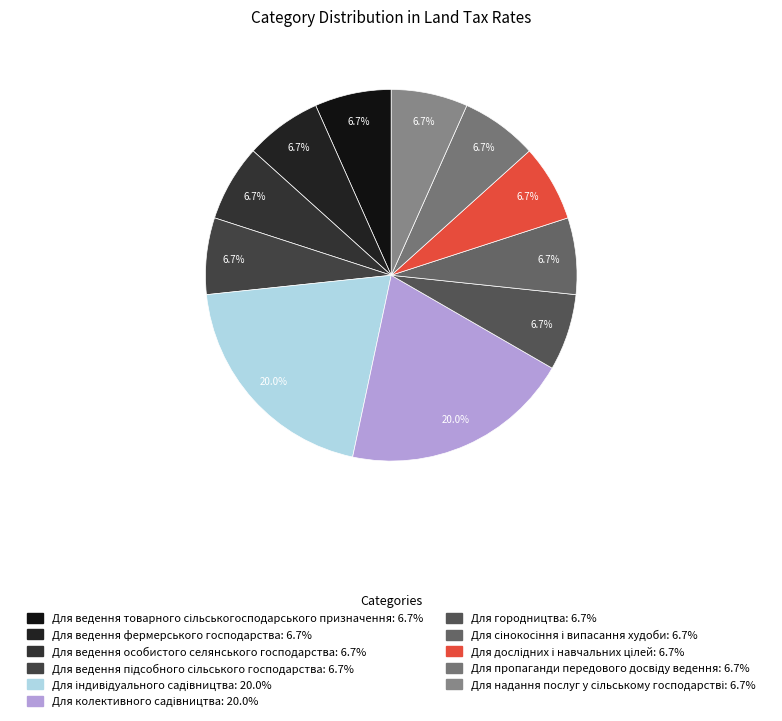

How many segments does this pie chart have?

11